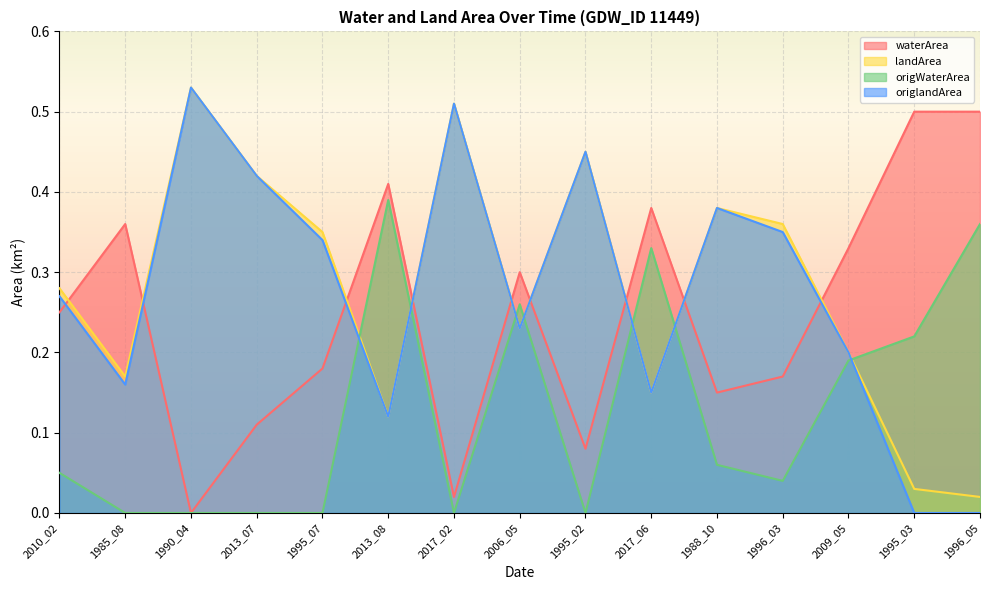

What is the difference between the origWaterArea values at 2006_05 and 2010_02?

0.2